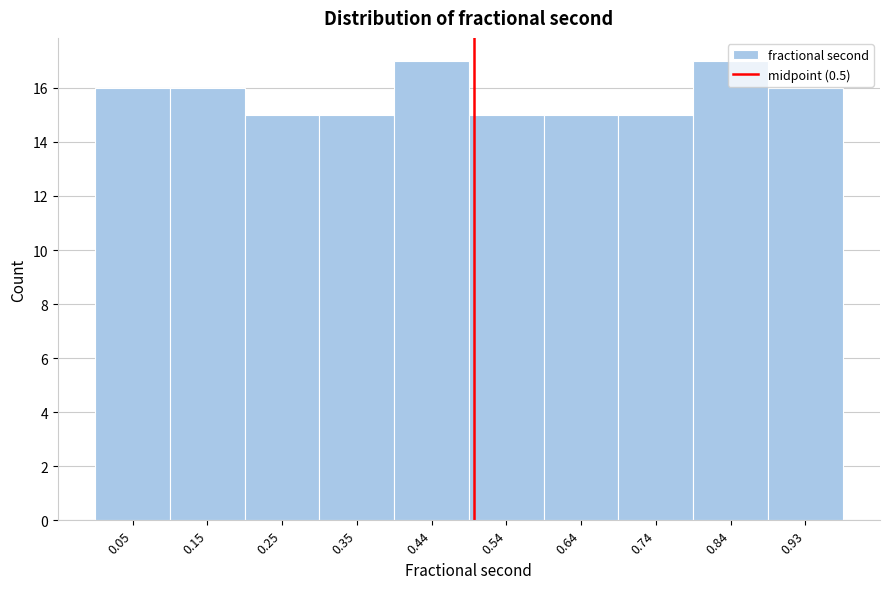

Reading left to right, list every bar in this chart as the range it spans on the x-axis followed by its height. Neither the bar edges nor the heights are printed on the chart, so give them approximately, as read against the axes.

0.00 to 0.10: 16
0.10 to 0.20: 16
0.20 to 0.30: 15
0.30 to 0.39: 15
0.39 to 0.49: 17
0.49 to 0.59: 15
0.59 to 0.69: 15
0.69 to 0.79: 15
0.79 to 0.88: 17
0.88 to 0.98: 16